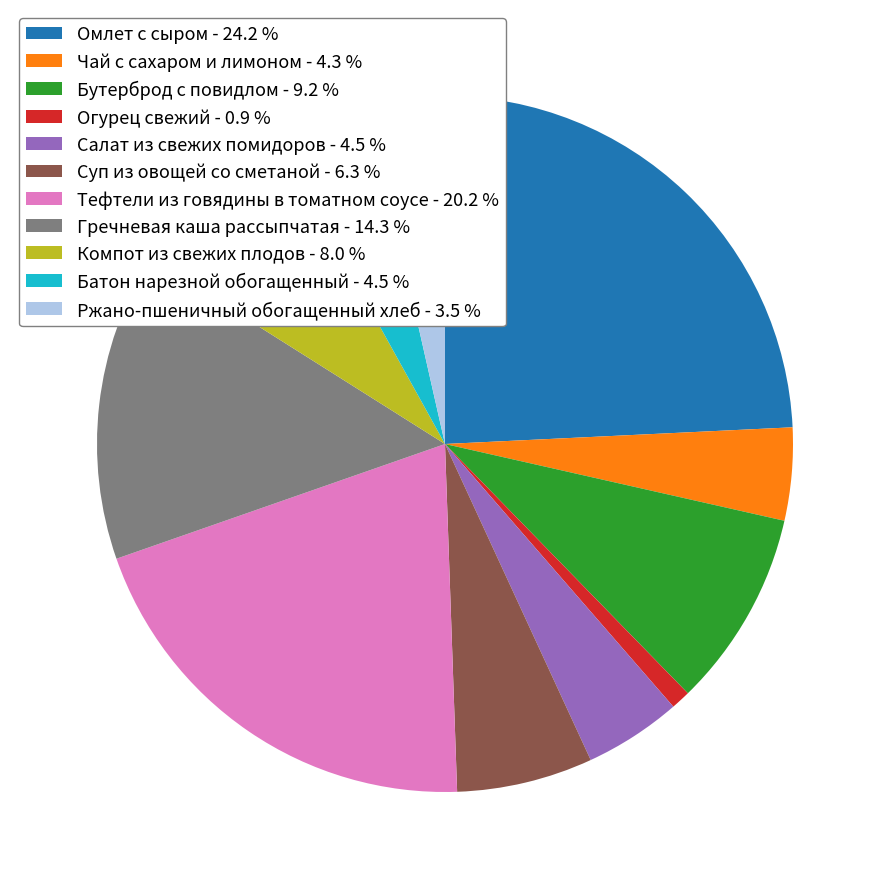

Does Омлет с сыром - 24.2 % represent more than half of the total?

No